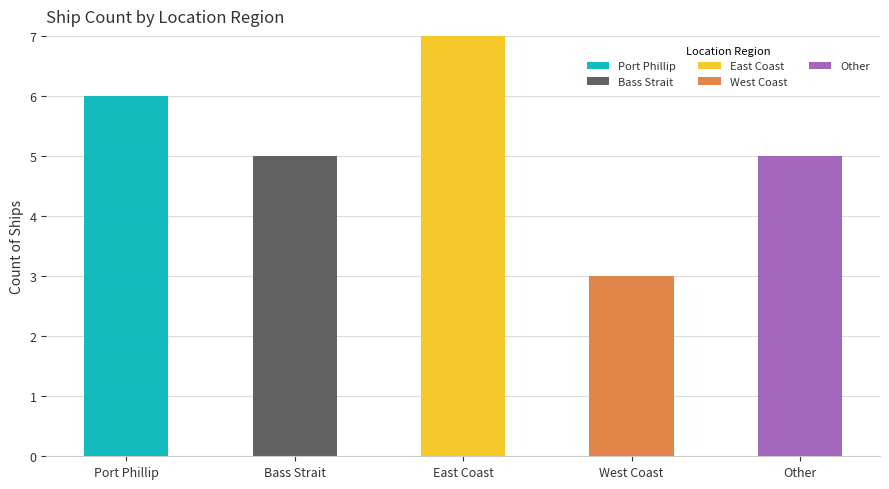

Does the chart contain stacked bars?

Yes